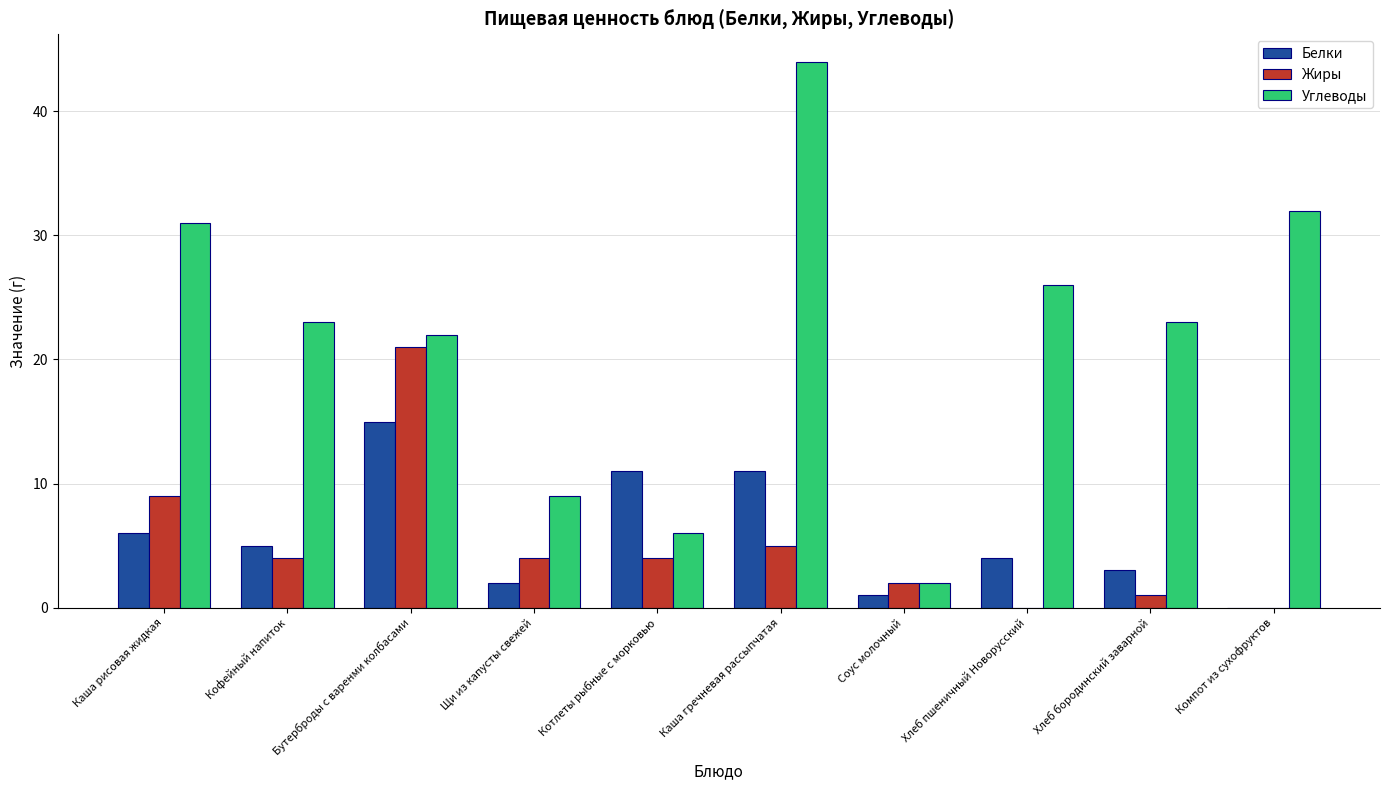

At which label does Жиры first exceed 4?

Каша рисовая жидкая